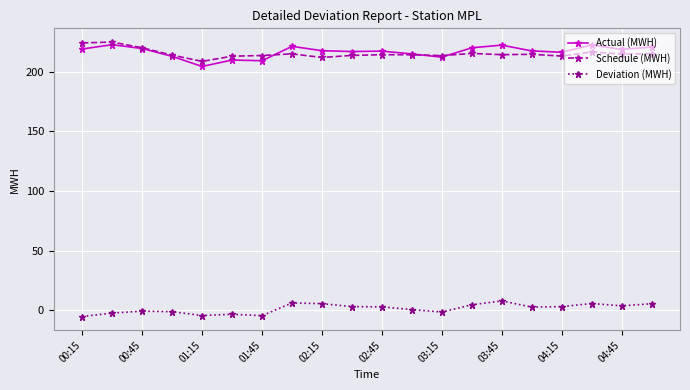

What is the value of the Actual (MWH) point at the 16th from the left?

217.3